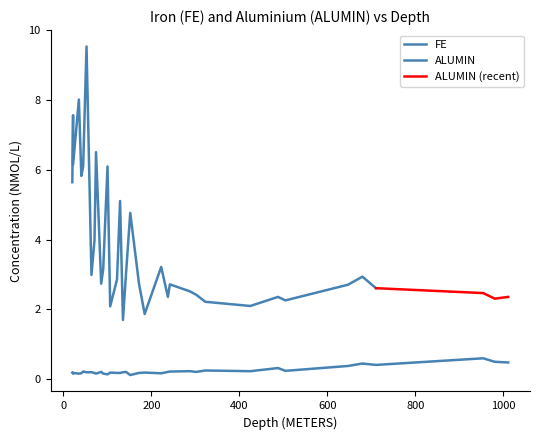

Between 22 and 35, which series saw the biggest shift?

ALUMIN